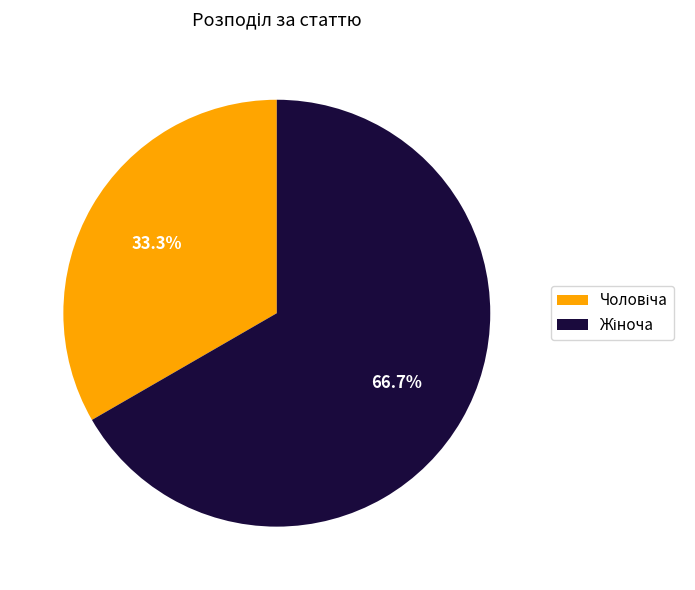

Does any single category account for the majority?

Yes